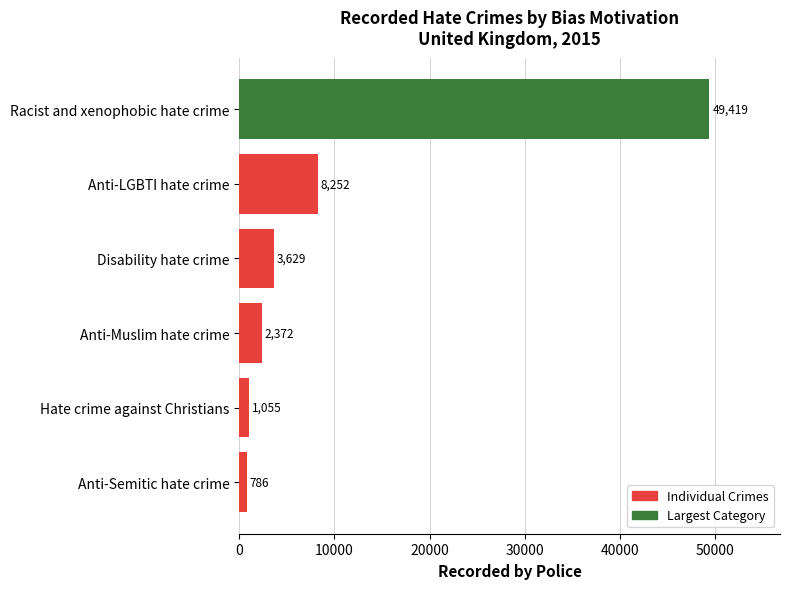

Which has a higher value, Racist and xenophobic hate crime or Anti-LGBTI hate crime?

Racist and xenophobic hate crime